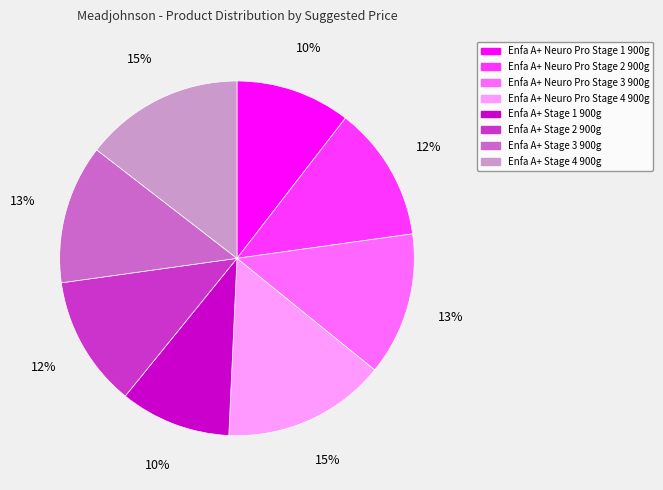

Do Enfa A+ Neuro Pro Stage 1 900g and Enfa A+ Neuro Pro Stage 4 900g together represent more than half of the pie?

No